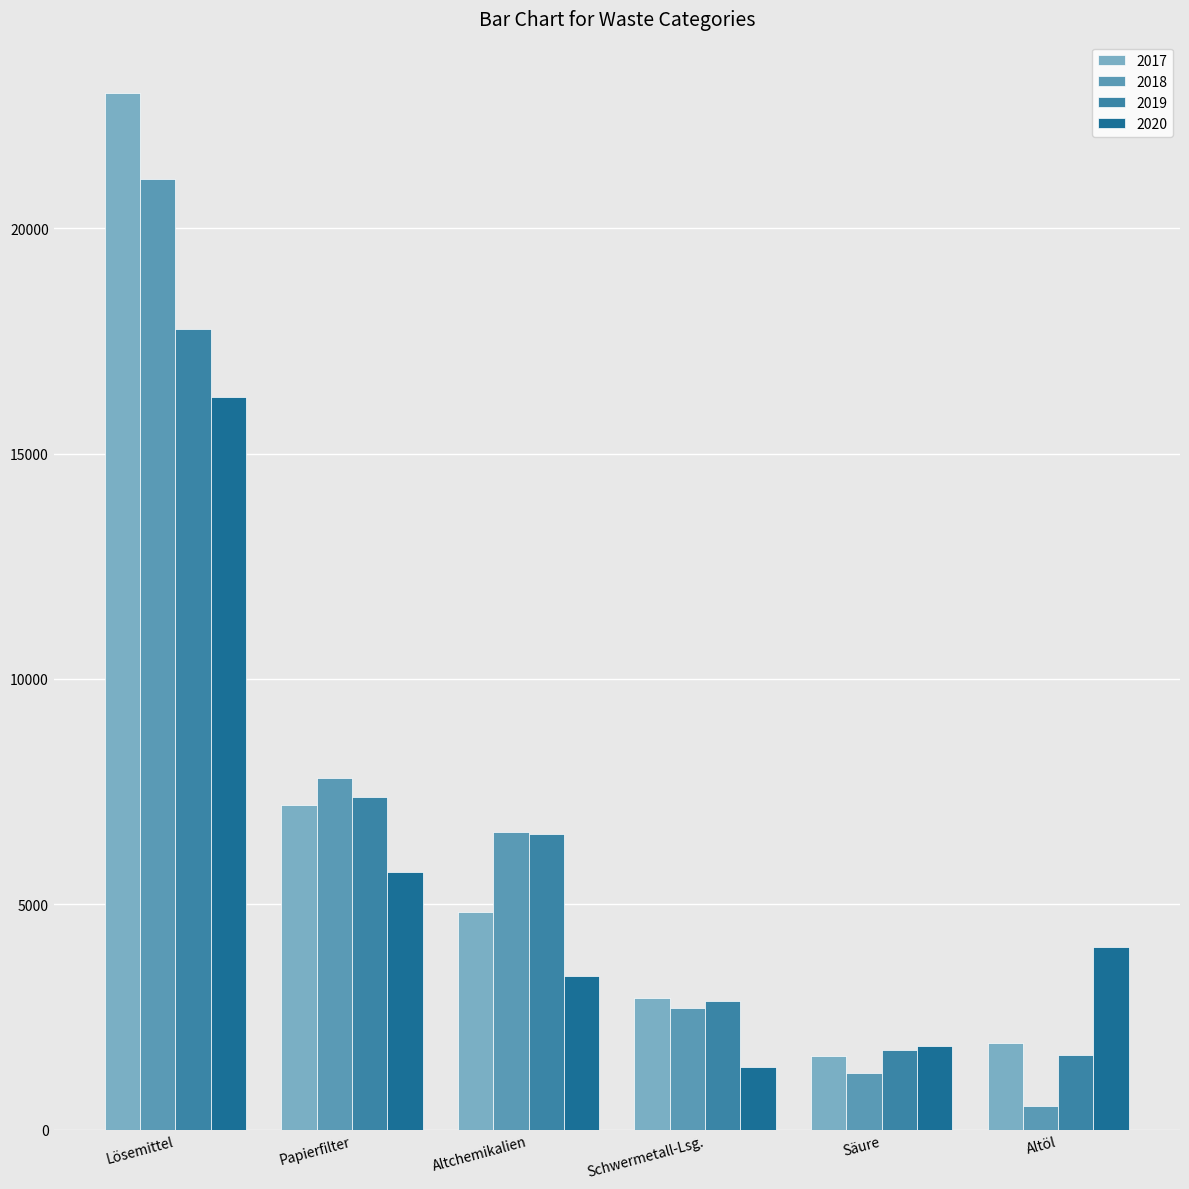

Is it true that 2017 equals 4716.1 at Schwermetall-Lsg.?

False